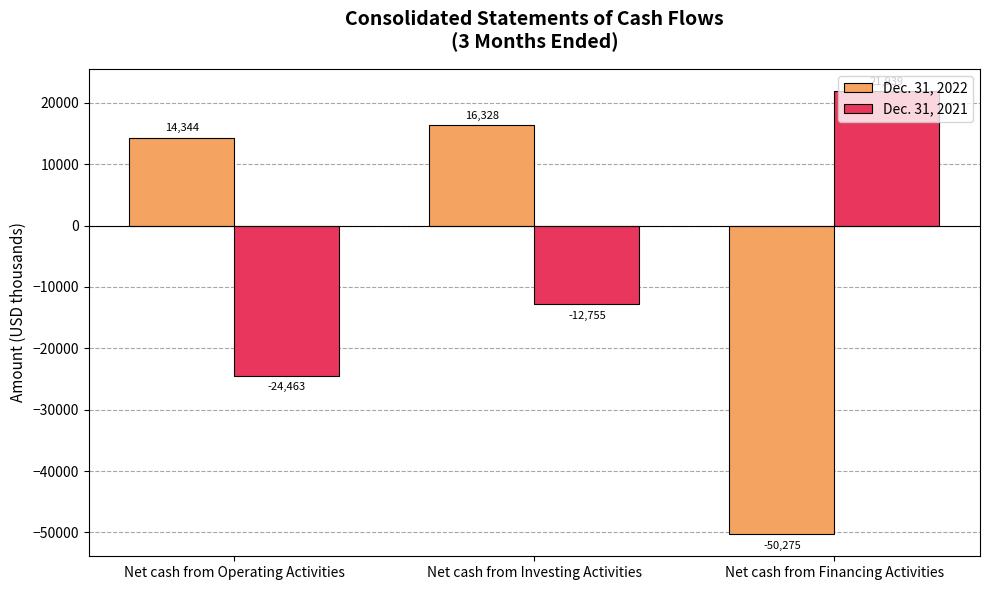

What value does the Dec. 31, 2021 series have at Net cash from Financing Activities, to the nearest 100?

21900